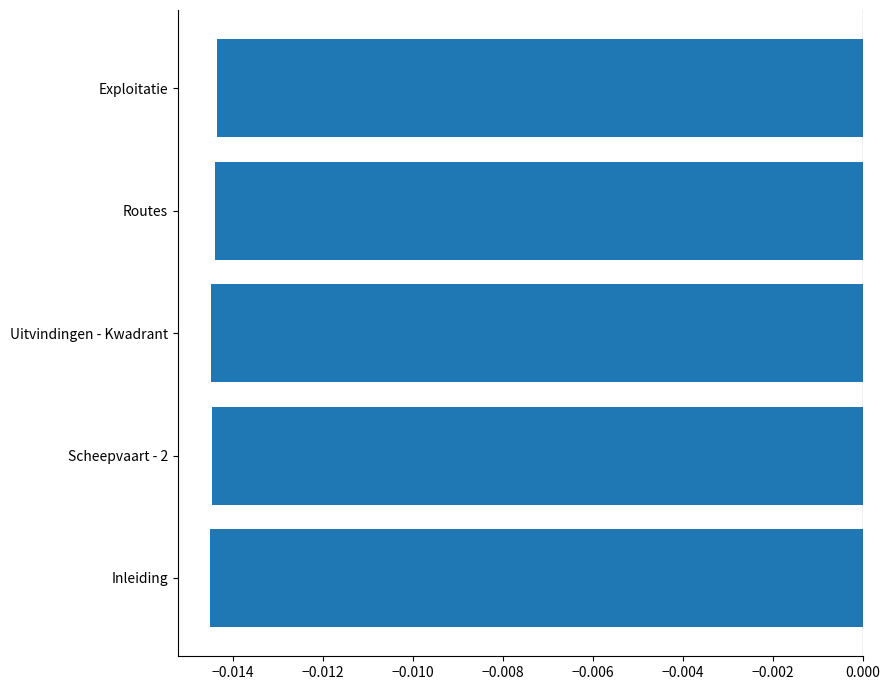

How many bars are there in total?

5